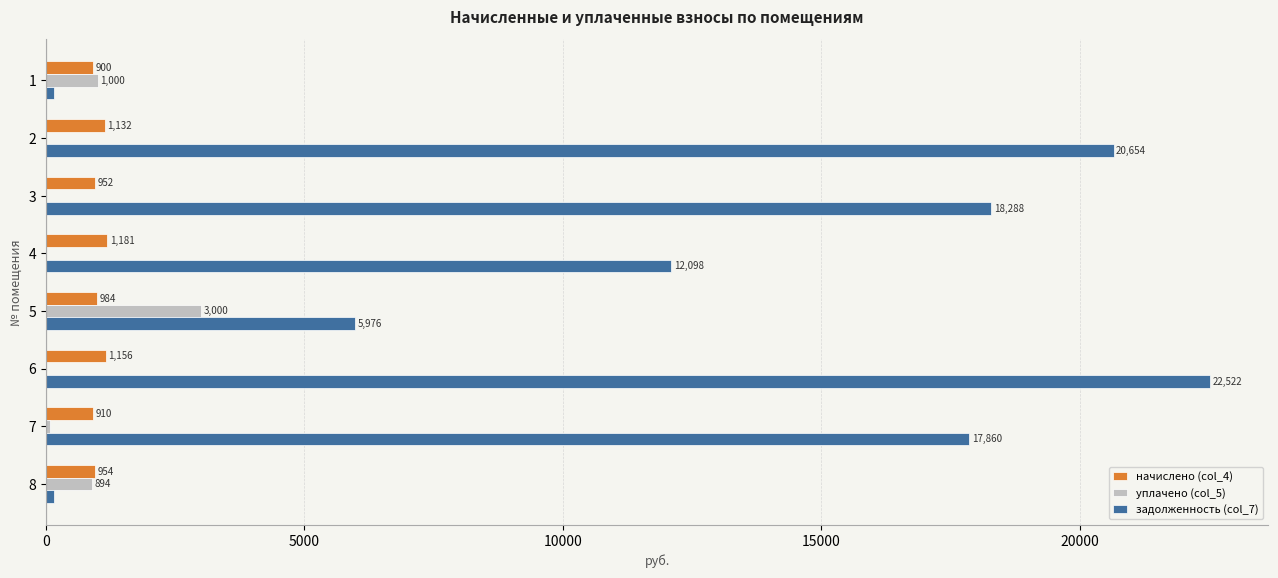

The value of уплачено (col_5) at 6 is 0.0. True or false?

True